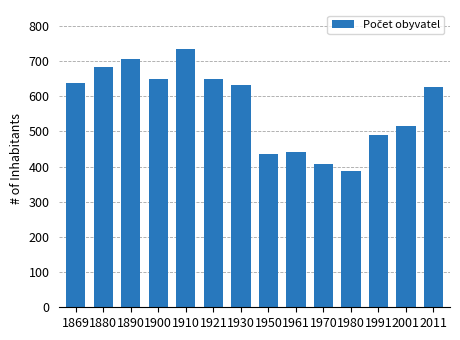

What value does the data have at 1961, to the nearest 5?

440